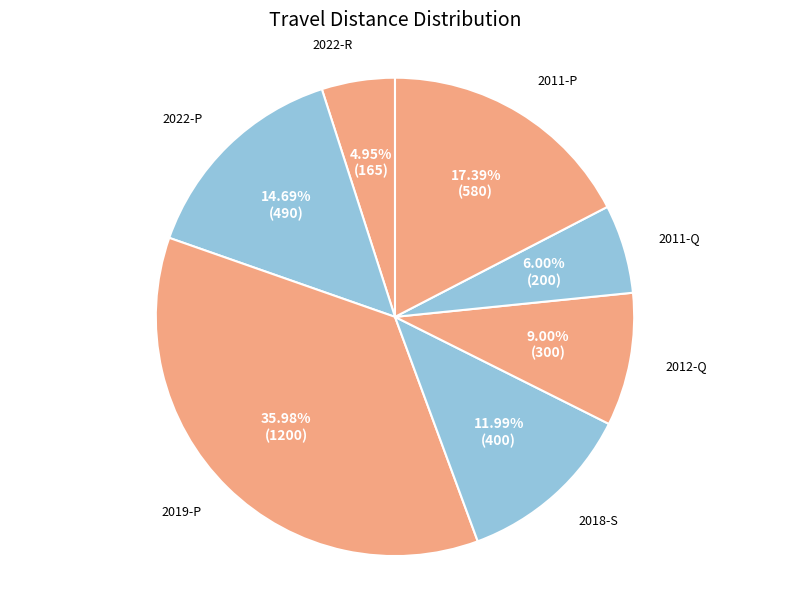

What percentage is the 2019-P slice, to the nearest percent?

36%